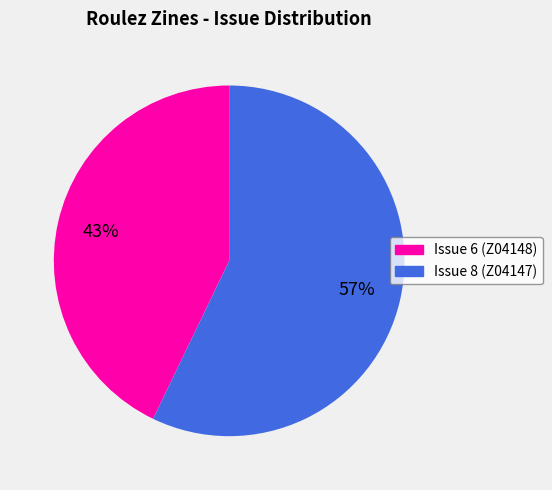

What percentage is the Issue 8 (Z04147) slice, to the nearest percent?

57%